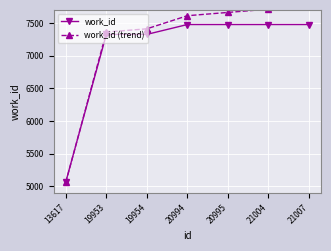

Which series has the widest spread of values?

work_id (trend)